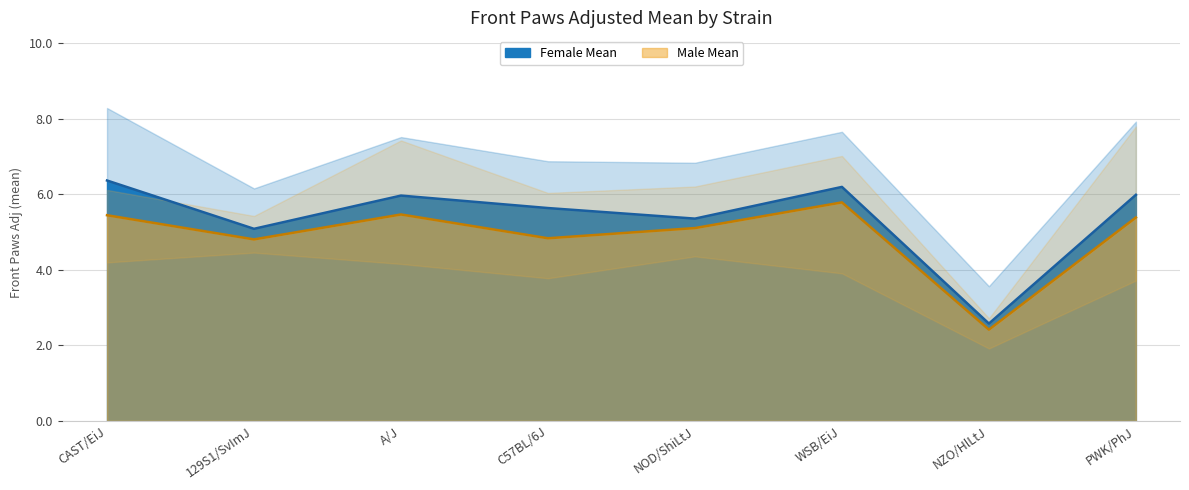

What is the sum of the Male Mean values at CAST/EiJ and C57BL/6J?

10.3